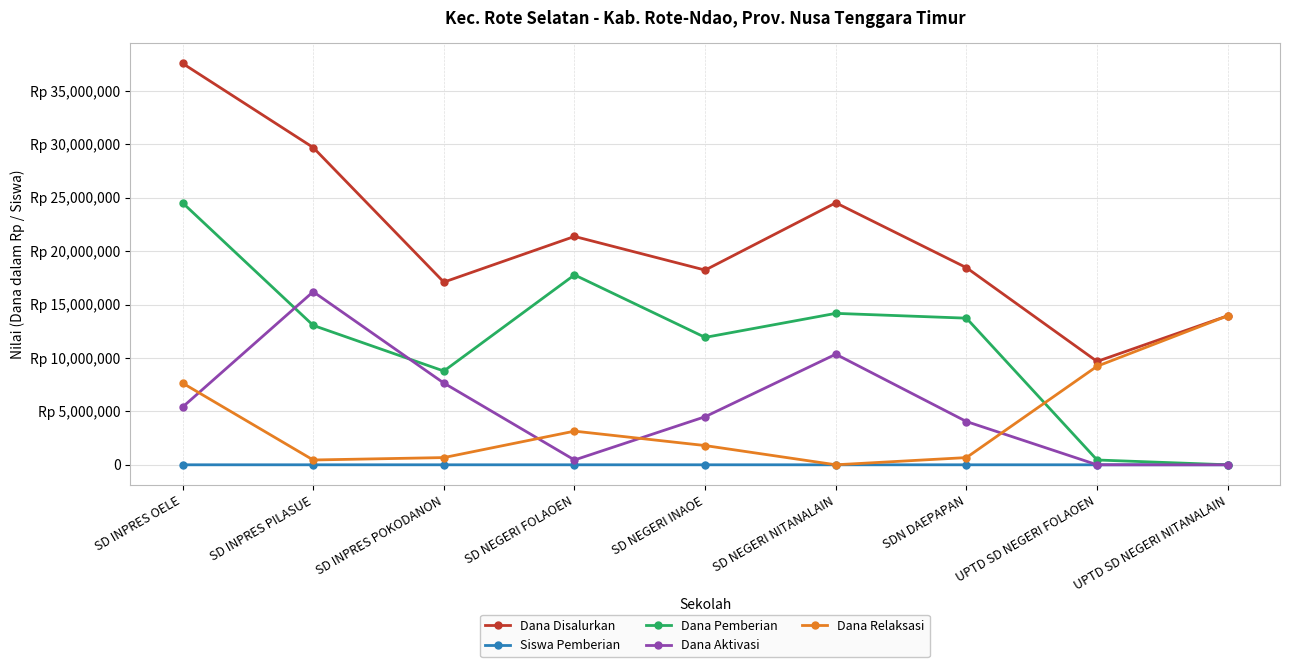

At which category does Dana Relaksasi reach its first local valley?

SD INPRES PILASUE